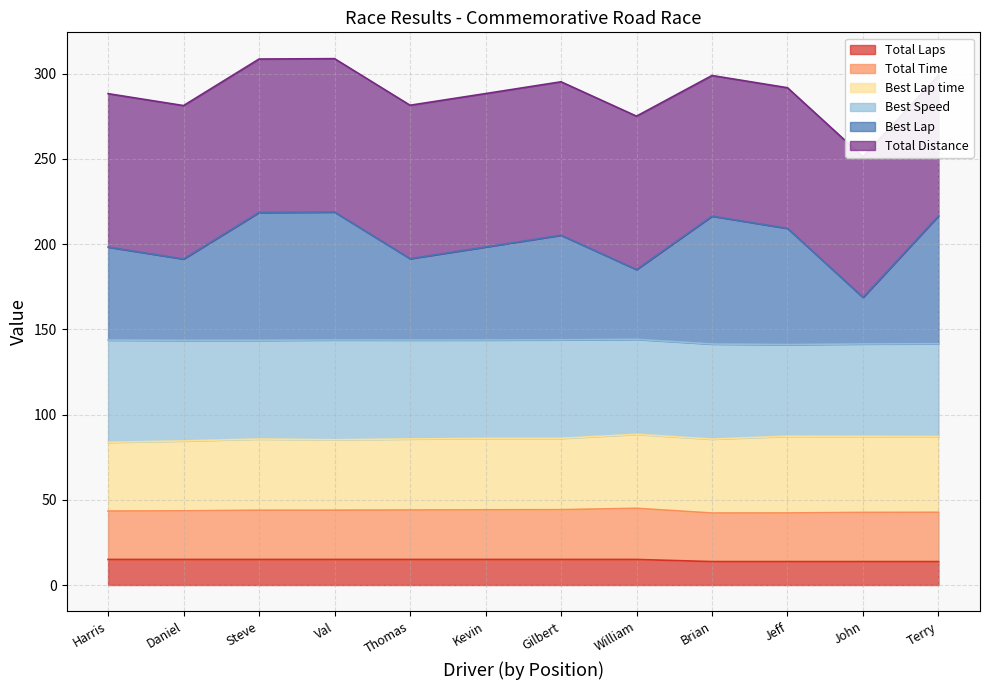

Read the Total Laps value at Terry.

13.8